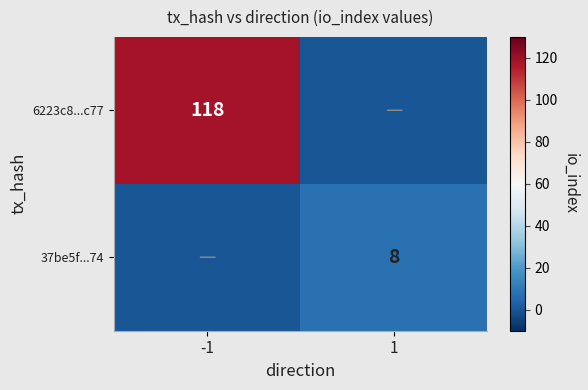

What is the total value across all series at -1?

118